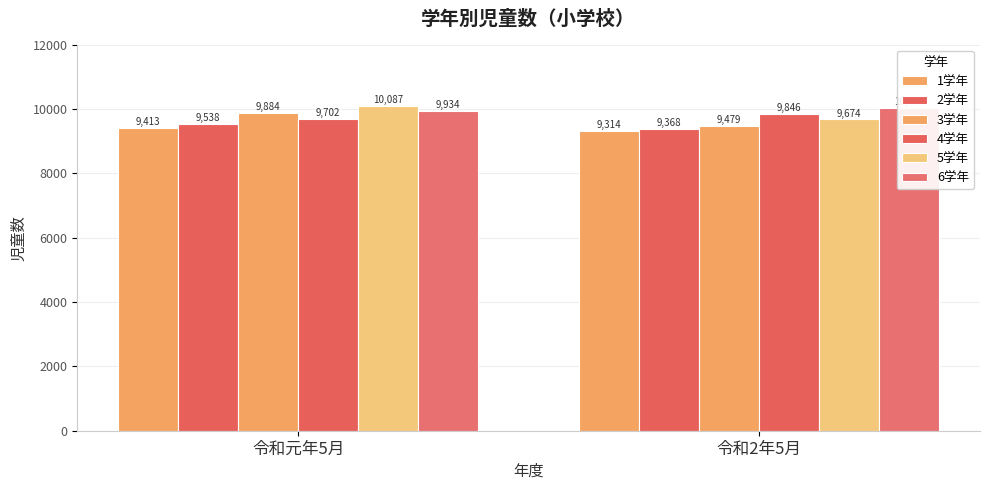

Reading right to left, list all the values displayed in this chart.

1学年: 令和2年5月=9314	令和元年5月=9413
2学年: 令和2年5月=9368	令和元年5月=9538
3学年: 令和2年5月=9479	令和元年5月=9884
4学年: 令和2年5月=9846	令和元年5月=9702
5学年: 令和2年5月=9674	令和元年5月=10087
6学年: 令和2年5月=10024	令和元年5月=9934